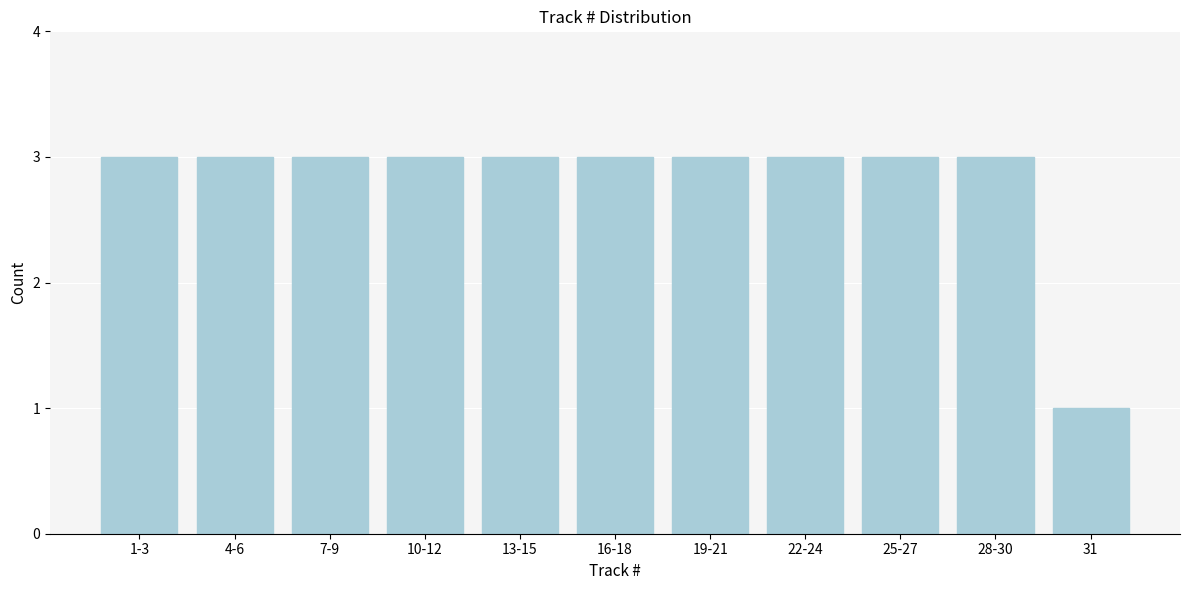

Reading right to left, extract all data points from this chart.

31=1	28-30=3	25-27=3	22-24=3	19-21=3	16-18=3	13-15=3	10-12=3	7-9=3	4-6=3	1-3=3